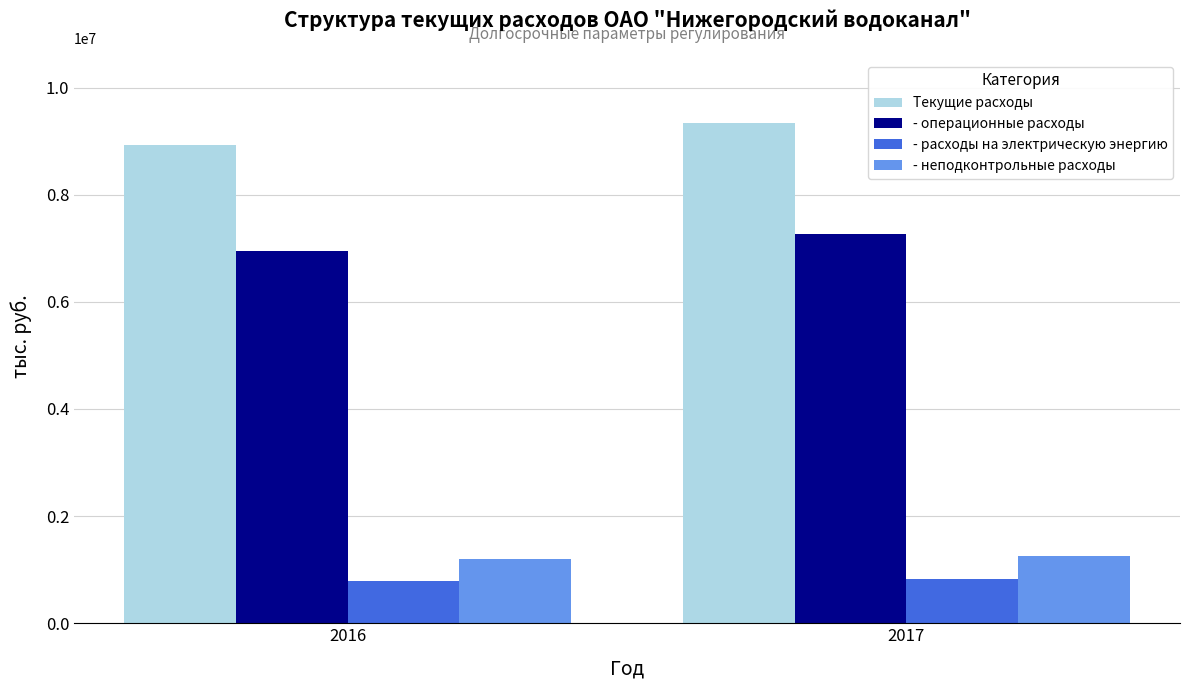

What is the difference between the maximum and minimum values in the - неподконтрольные расходы series?

58530